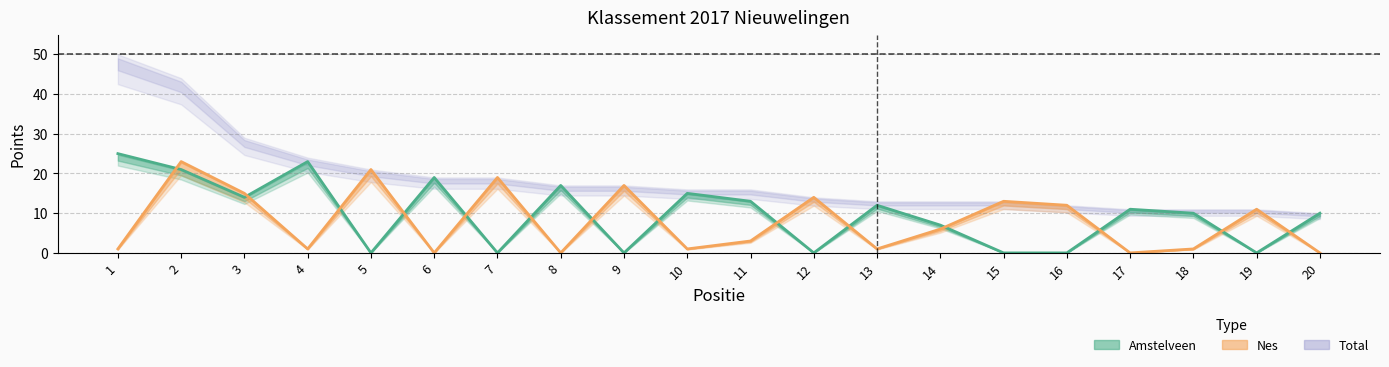

What are all the series names shown in the legend?

Amstelveen, Nes, Total